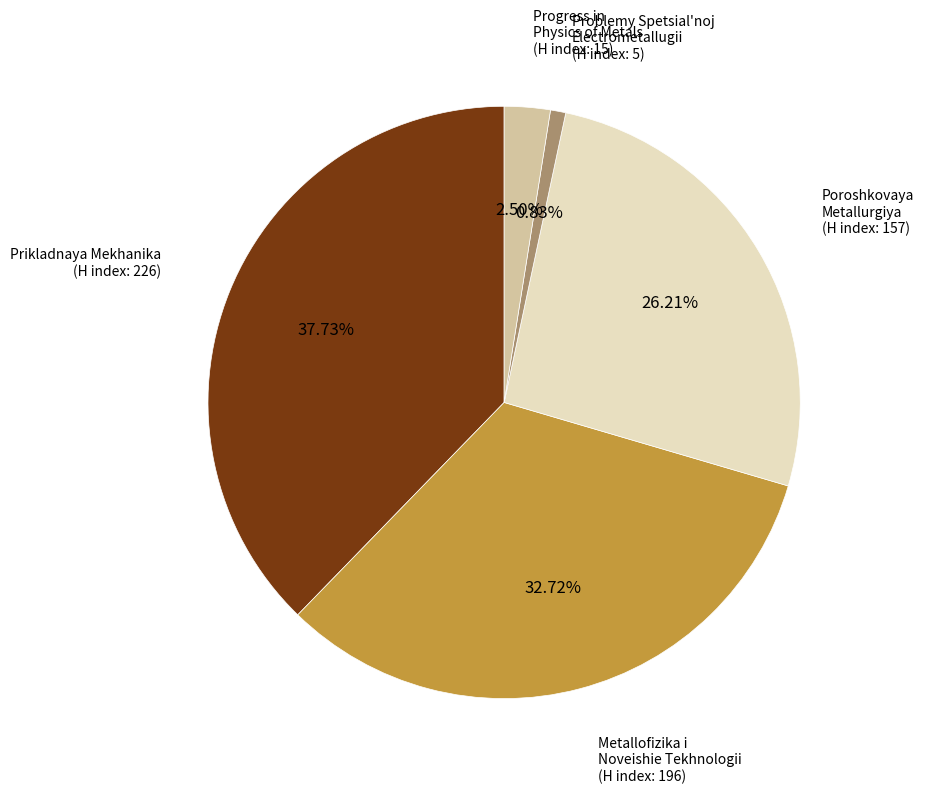

Does any single category account for the majority?

No